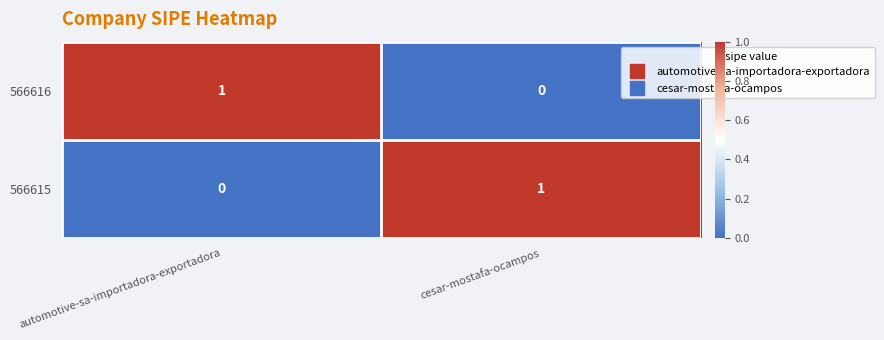

List the labels in order of 566616 value, largest first.

automotive-sa-importadora-exportadora, cesar-mostafa-ocampos